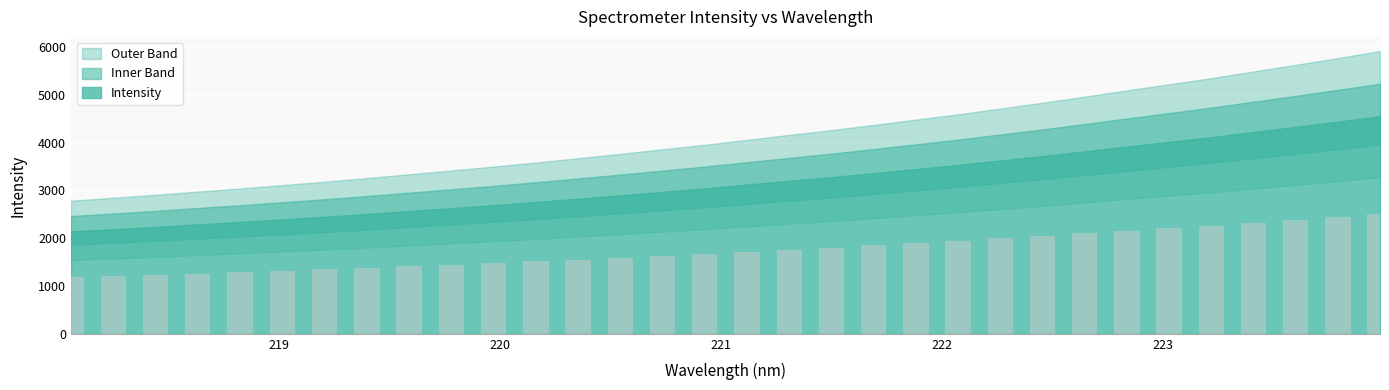

The value at 218.8244 is 1286.4. True or false?

True